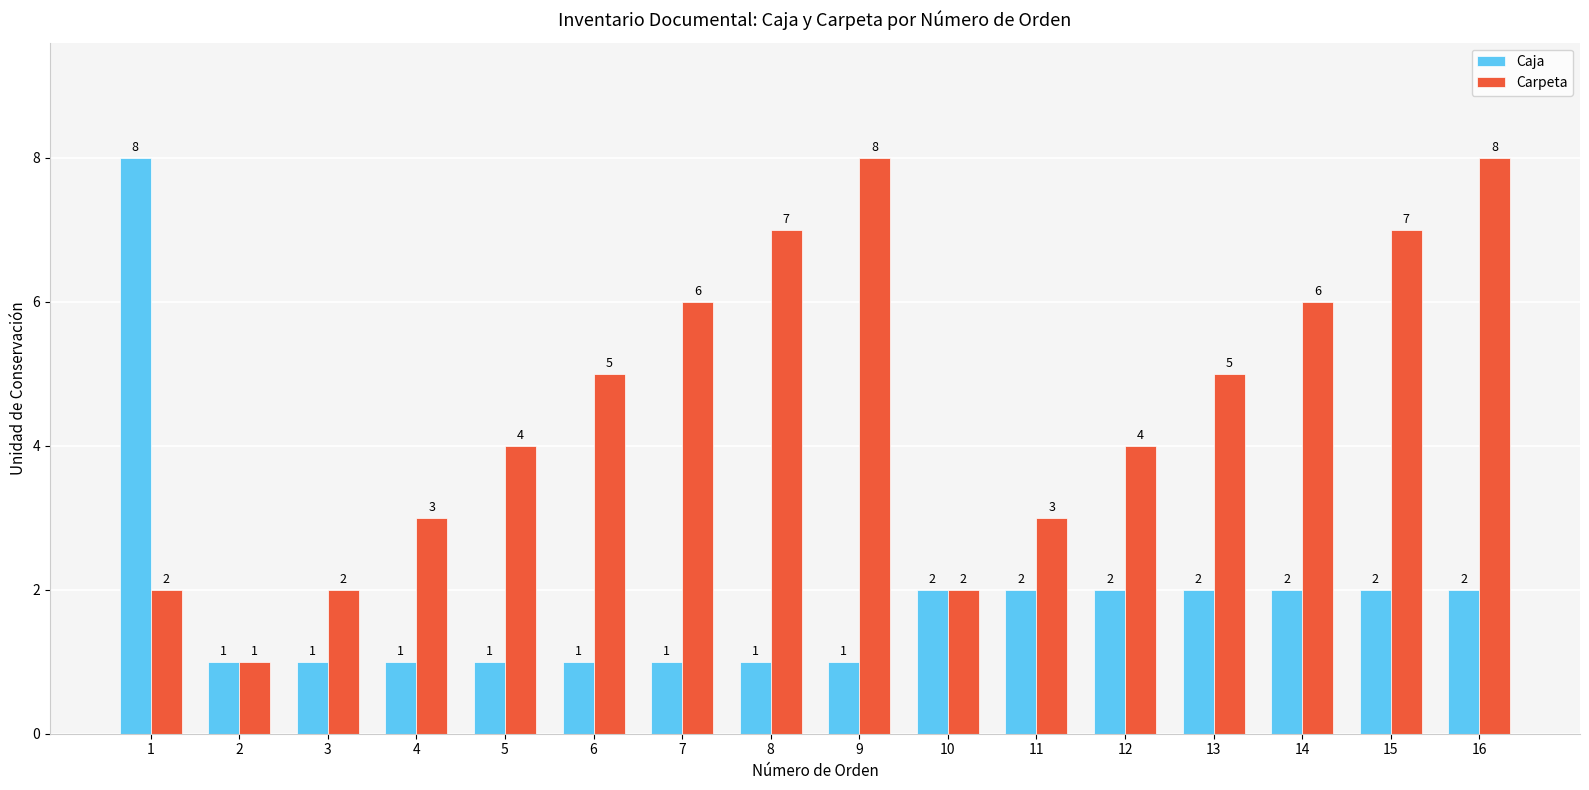

True or false: Carpeta has a value of 1 at 4.

False